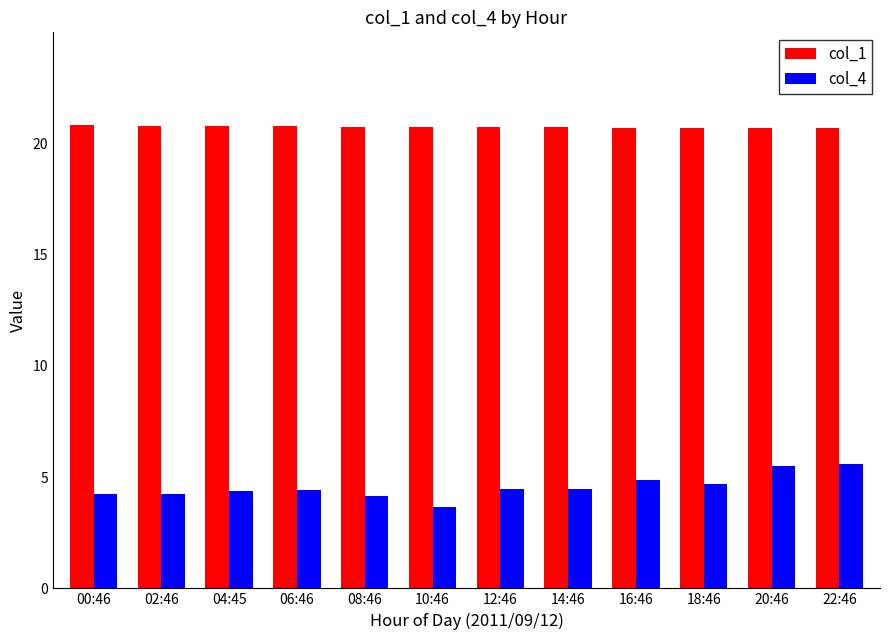

The value of col_1 at 02:46 is 20.8. True or false?

True